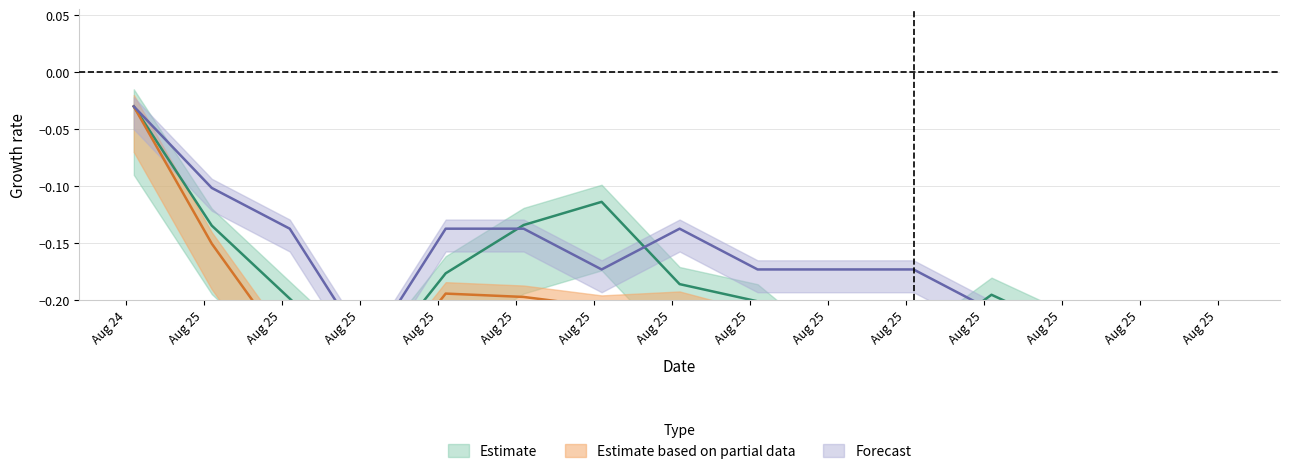

Does the chart have visible grid lines?

Yes